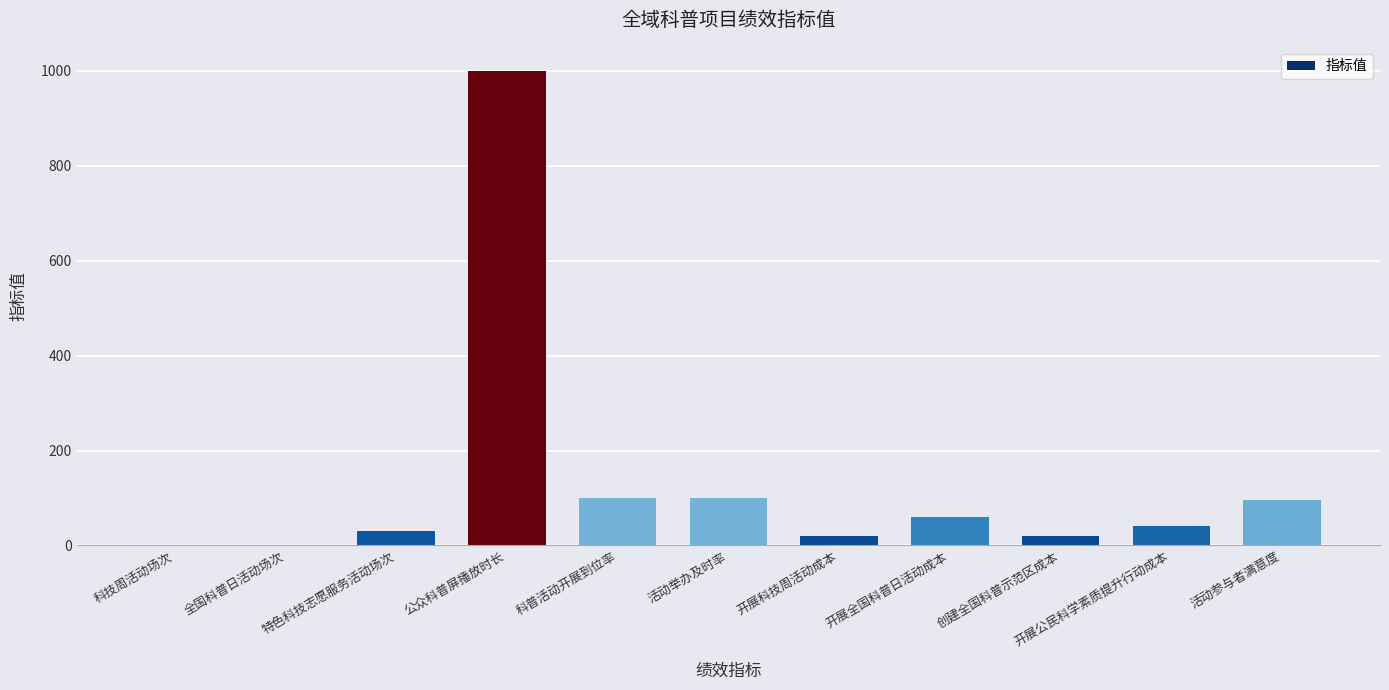

Approximately how many times larger is the value at 创建全国科普示范区成本 compared to 开展科技周活动成本?

1.0